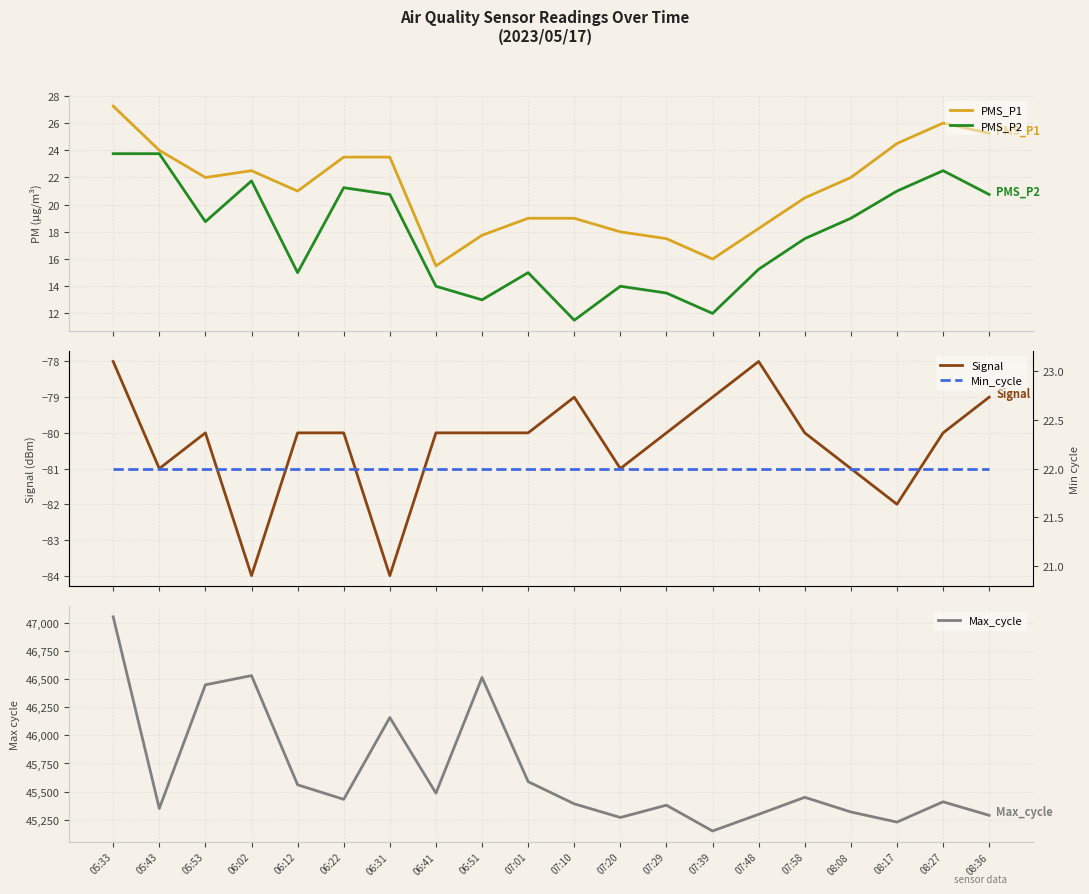

At how many categories does at least one series exceed 26937?

20